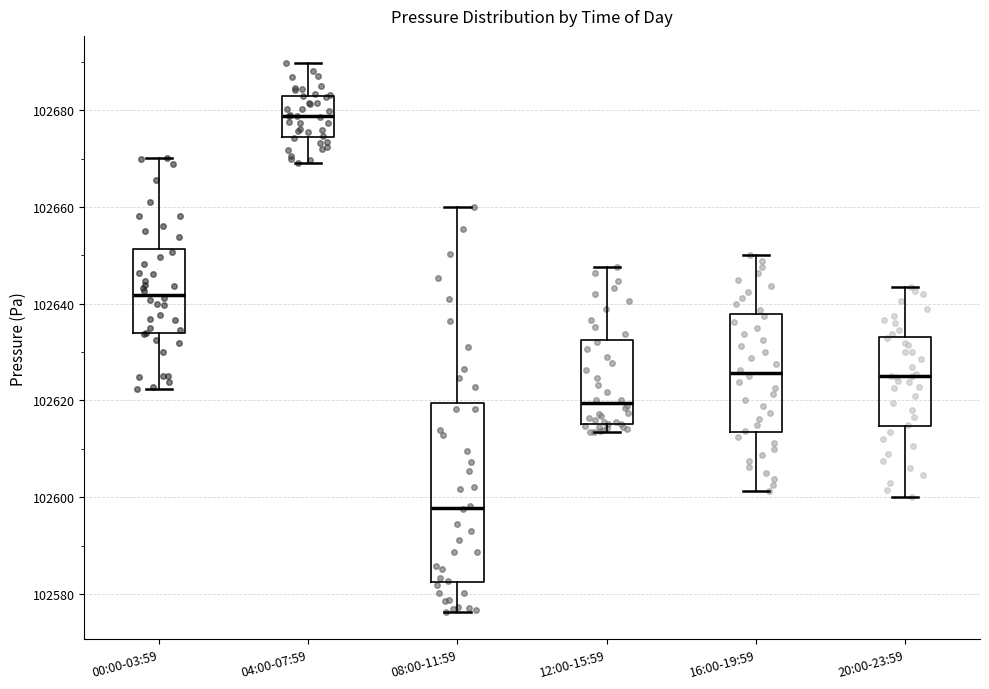

Which box's median line is the highest?

04:00-07:59